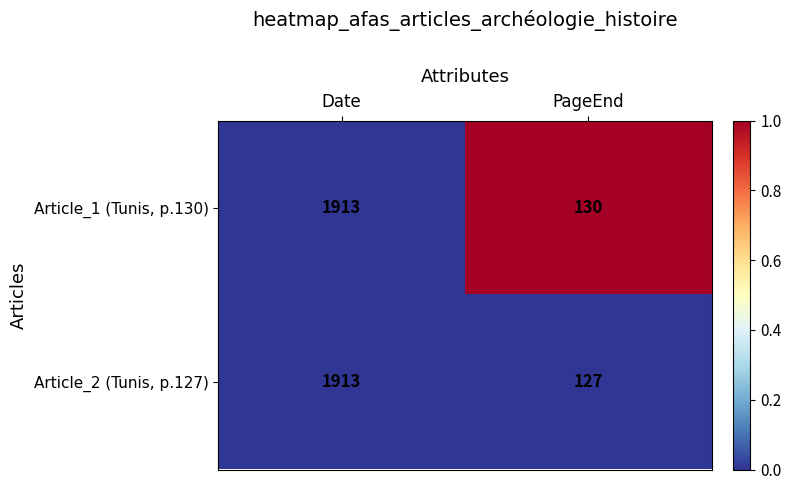

Is it true that Article_1 (Tunis, p.130) equals 1913 at Date?

True